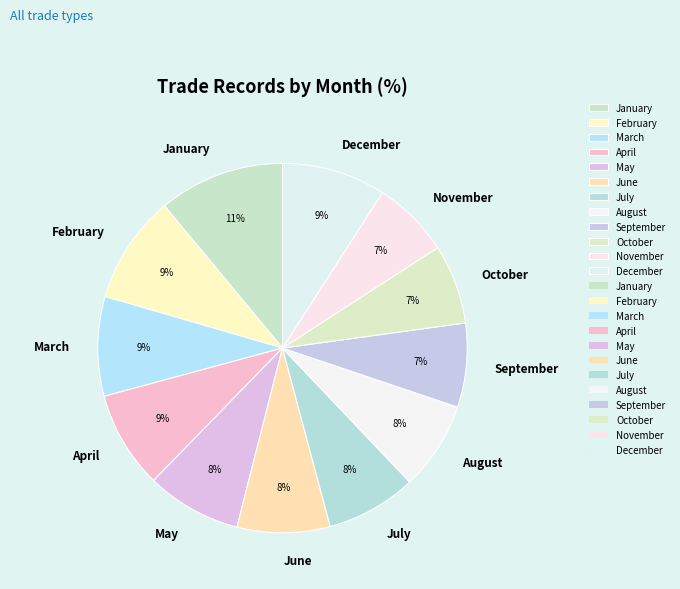

Combined, do February and December account for over 50%?

No